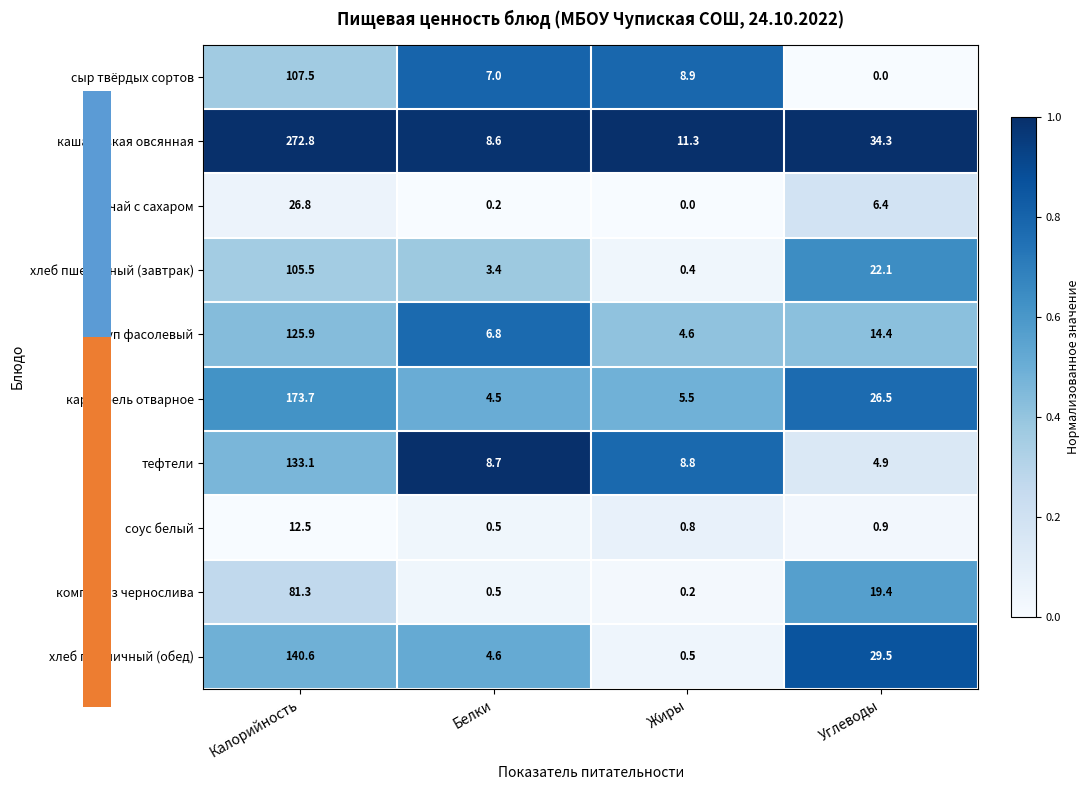

Count the number of categories in the chart.

4